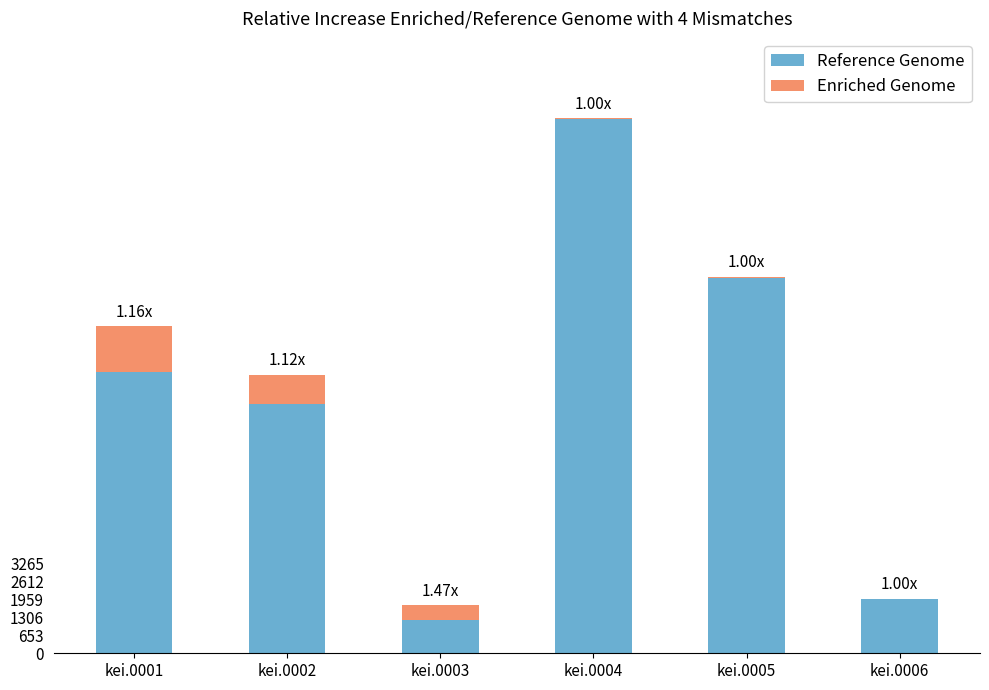

At which category is the sum across all series the highest?

kei.0004